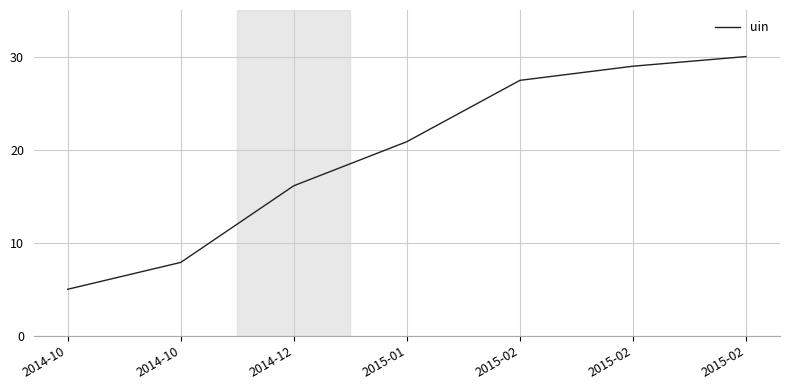

What is the change in value from 2015-02 to 2015-02?

+2.6